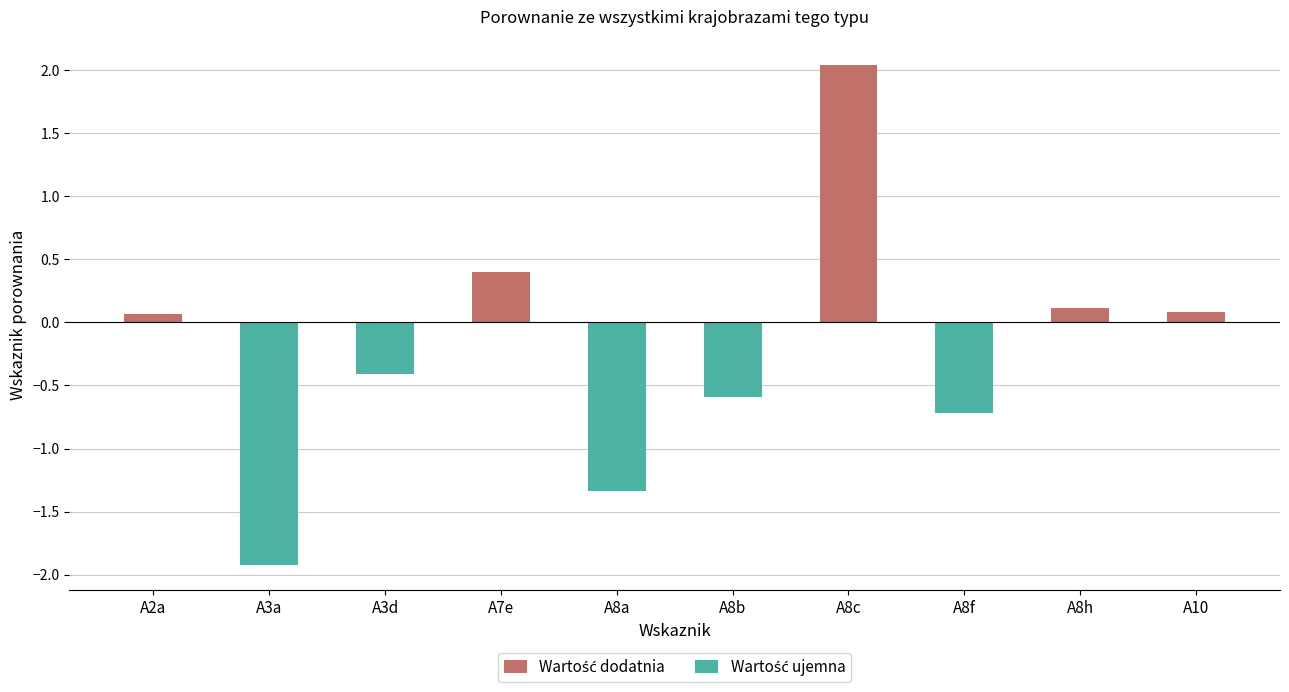

How many distinct data groups are displayed?

2